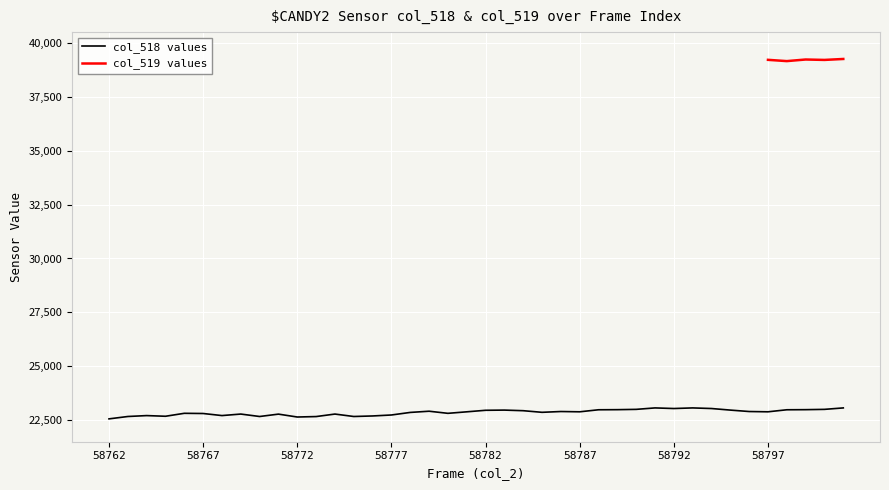

What is the minimum value shown in the chart?

22560